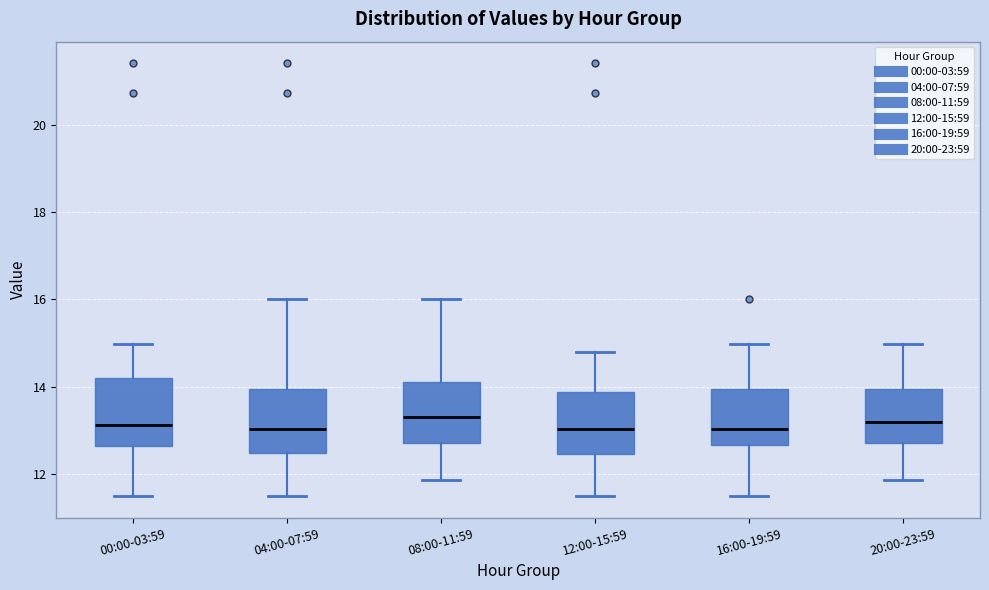

Reading left to right, read every box against the y-axis: the position of its median line, the range the box covers, and the ends of its whiskers. The values are not printed on the chart, so give them approximately, as read against the axis.

00:00-03:59: median 13.2, box 12.6 to 14.2, whiskers 11.6 to 15.0
04:00-07:59: median 13.0, box 12.4 to 14.0, whiskers 11.6 to 16.0
08:00-11:59: median 13.4, box 12.8 to 14.2, whiskers 11.8 to 16.0
12:00-15:59: median 13.0, box 12.4 to 13.8, whiskers 11.6 to 14.8
16:00-19:59: median 13.0, box 12.6 to 14.0, whiskers 11.6 to 15.0
20:00-23:59: median 13.2, box 12.8 to 14.0, whiskers 11.8 to 15.0